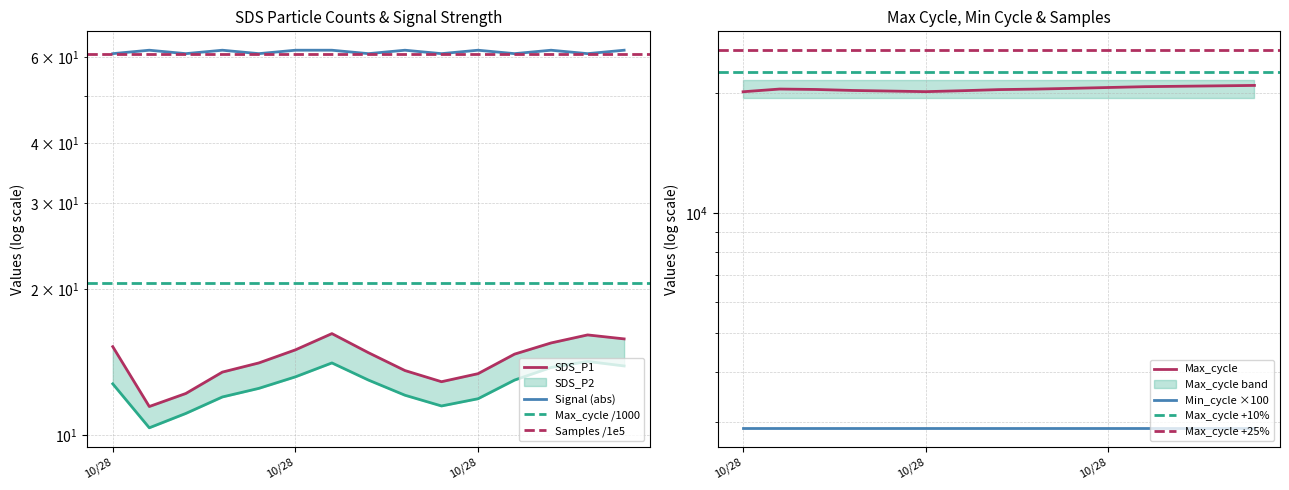

Reading left to right, what are all the values shown in this chart?

SDS_P1: 15.2	11.5	12.2	13.5	14.1	15.0	16.2	14.8	13.6	12.9	13.4	14.7	15.5	16.1	15.8
SDS_P2: 12.8	10.4	11.1	12.0	12.5	13.2	14.1	13.0	12.1	11.5	11.9	13.0	13.8	14.2	13.9
Signal: 61.0	62.0	61.0	62.0	61.0	62.0	62.0	61.0	62.0	61.0	62.0	61.0	62.0	61.0	62.0
Max_cycle: 20198.0	20516.0	20466.0	20350.0	20280.0	20210.0	20320.0	20450.0	20510.0	20600.0	20700.0	20800.0	20850.0	20900.0	20950.0